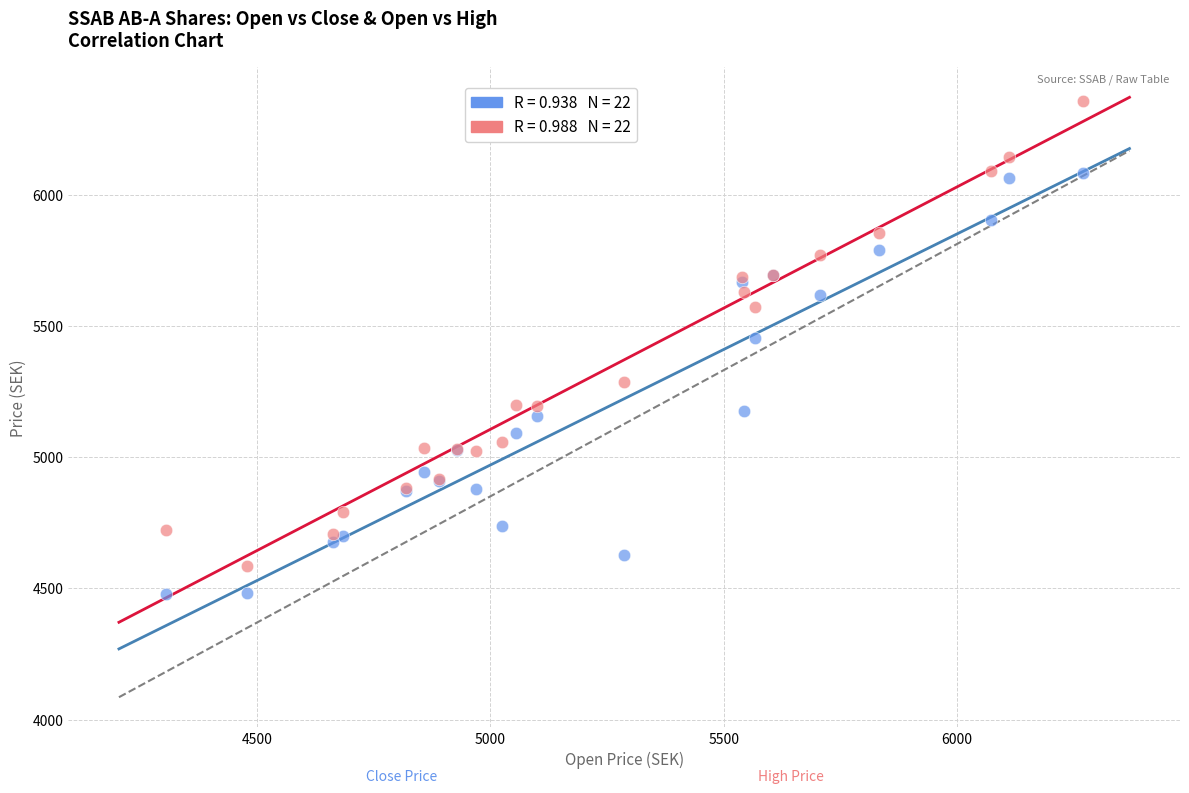

Across all series, what Y value is closest to 5419?

5453